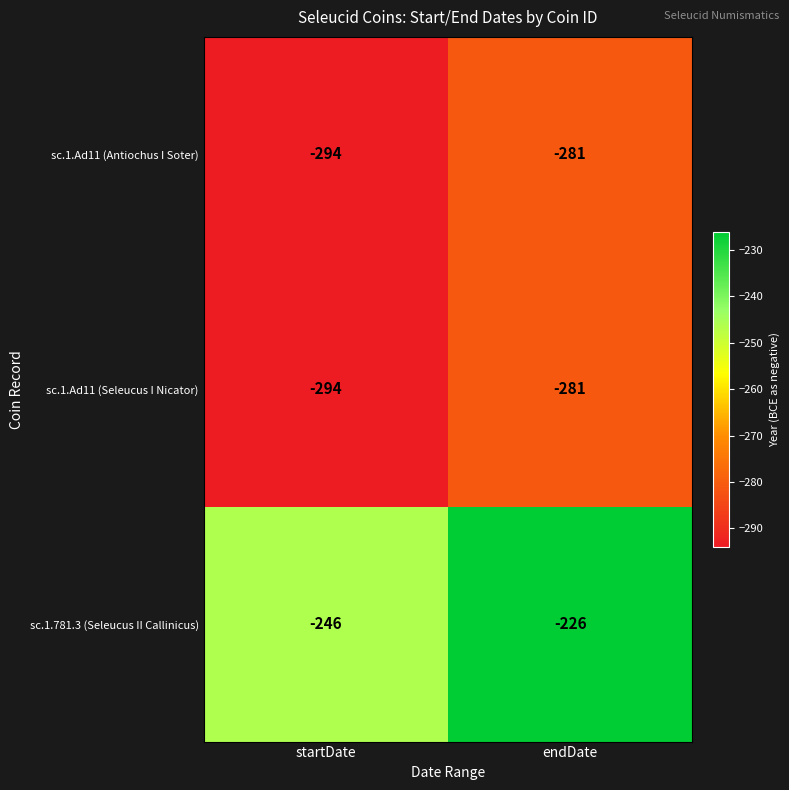

Reading left to right, list all the values displayed in this chart.

sc.1.Ad11 (Antiochus I Soter): startDate=-294	endDate=-281
sc.1.Ad11 (Seleucus I Nicator): startDate=-294	endDate=-281
sc.1.781.3 (Seleucus II Callinicus): startDate=-246	endDate=-226